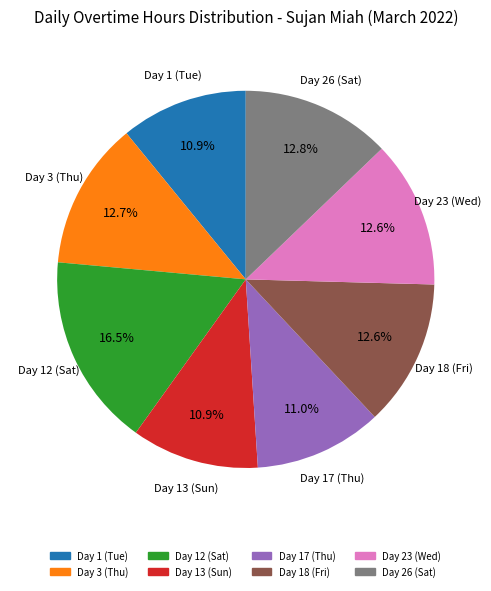

Does Day 23 (Wed) represent more than half of the total?

No